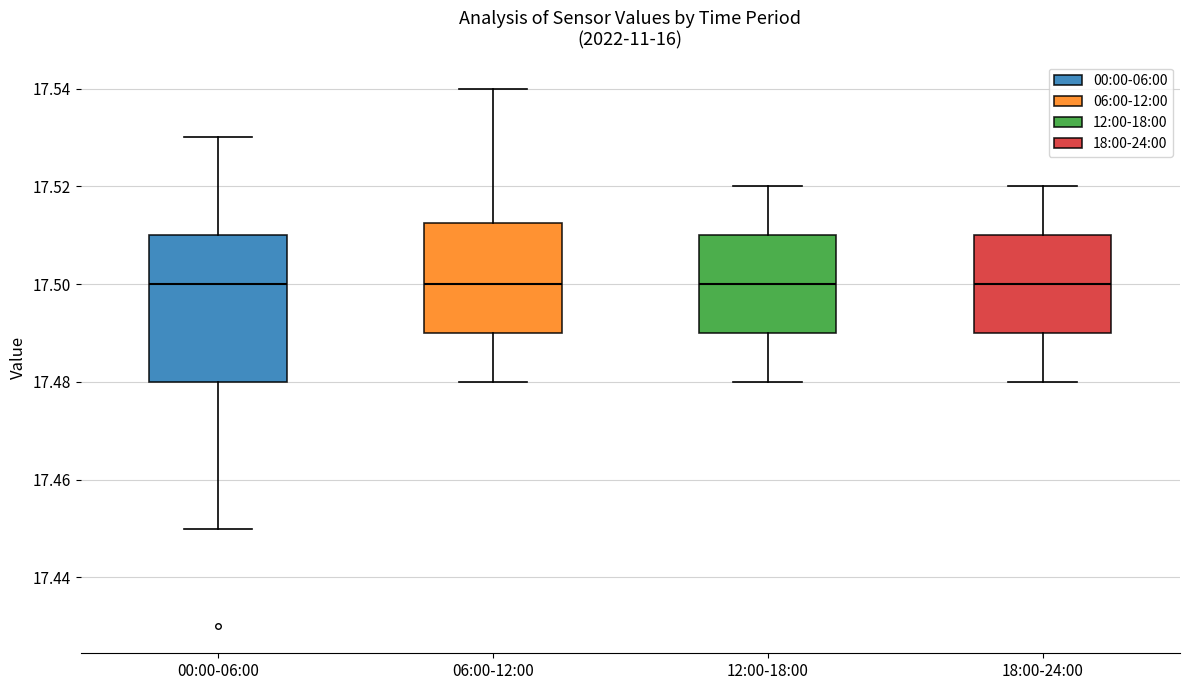

Reading left to right, read every box against the y-axis: the position of its median line, the range the box covers, and the ends of its whiskers. The values are not printed on the chart, so give them approximately, as read against the axis.

00:00-06:00: median 17.500, box 17.480 to 17.510, whiskers 17.450 to 17.530
06:00-12:00: median 17.500, box 17.490 to 17.512, whiskers 17.480 to 17.540
12:00-18:00: median 17.500, box 17.490 to 17.510, whiskers 17.480 to 17.520
18:00-24:00: median 17.500, box 17.490 to 17.510, whiskers 17.480 to 17.520